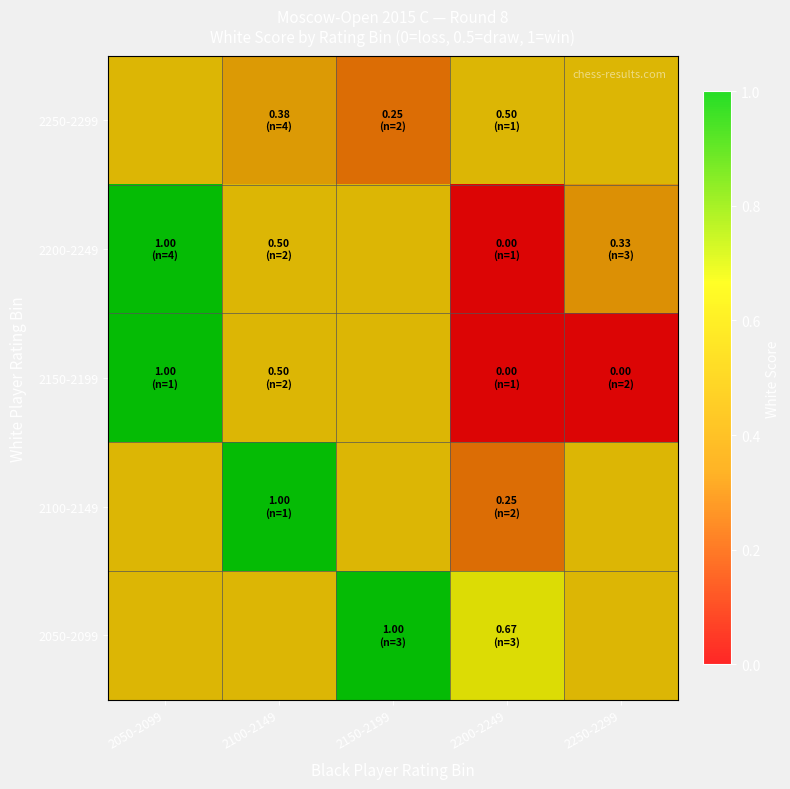

Reading left to right, transcribe all the data shown in this chart.

2050-2099: 2050-2099=0.5	2100-2149=0.5	2150-2199=1.0	2200-2249=0.7	2250-2299=0.5
2100-2149: 2050-2099=0.5	2100-2149=1.0	2150-2199=0.5	2200-2249=0.2	2250-2299=0.5
2150-2199: 2050-2099=1.0	2100-2149=0.5	2150-2199=0.5	2200-2249=0.0	2250-2299=0.0
2200-2249: 2050-2099=1.0	2100-2149=0.5	2150-2199=0.5	2200-2249=0.0	2250-2299=0.3
2250-2299: 2050-2099=0.5	2100-2149=0.4	2150-2199=0.2	2200-2249=0.5	2250-2299=0.5